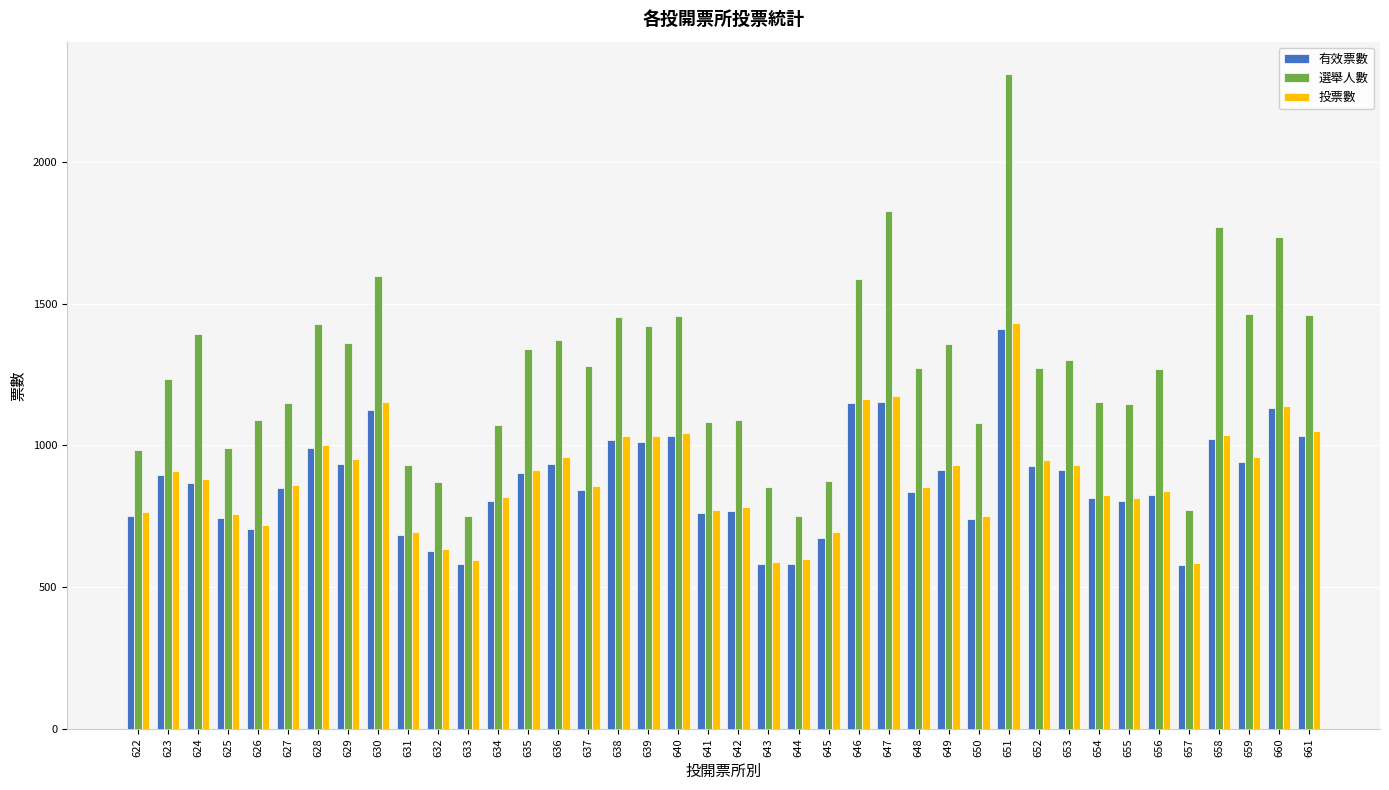

Which series changed the most between 631 and 646?

選舉人數